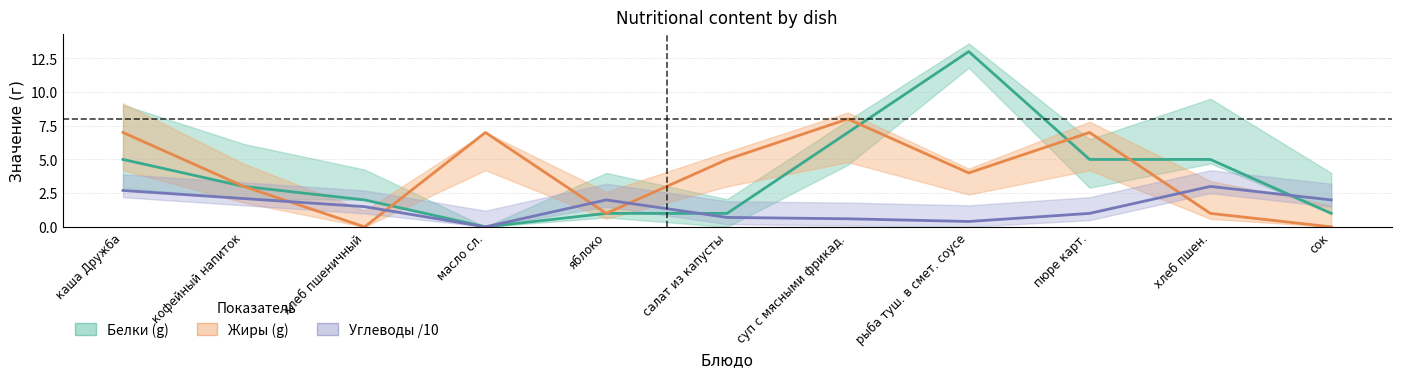

Which series ends up on top after the final intersection of Углеводы /10 and Белки (g)?

Углеводы /10